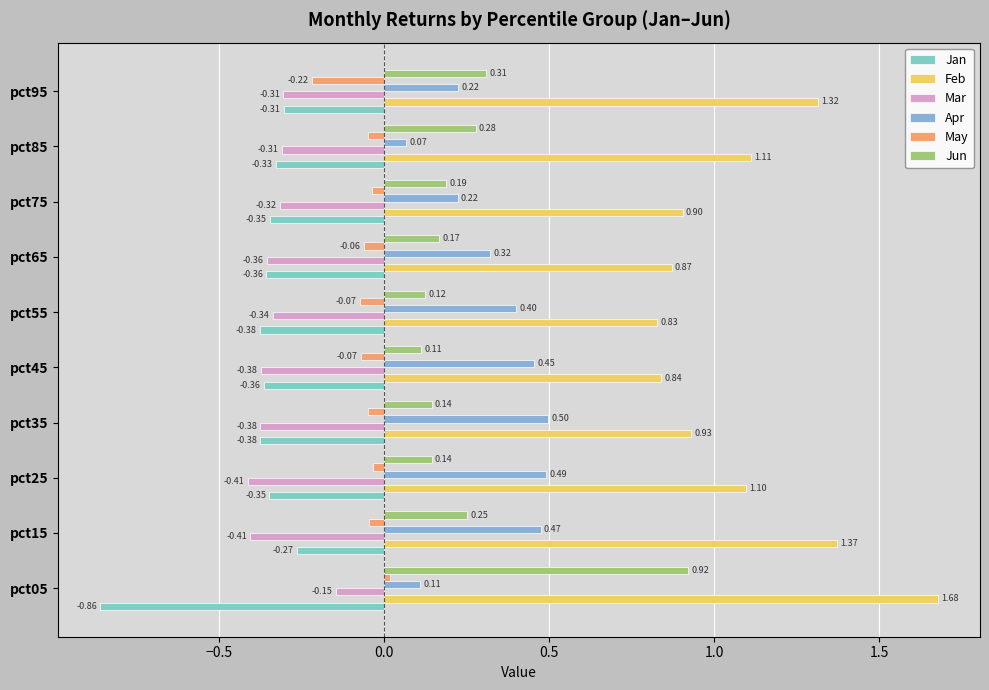

How many positive values does the May series have?

1